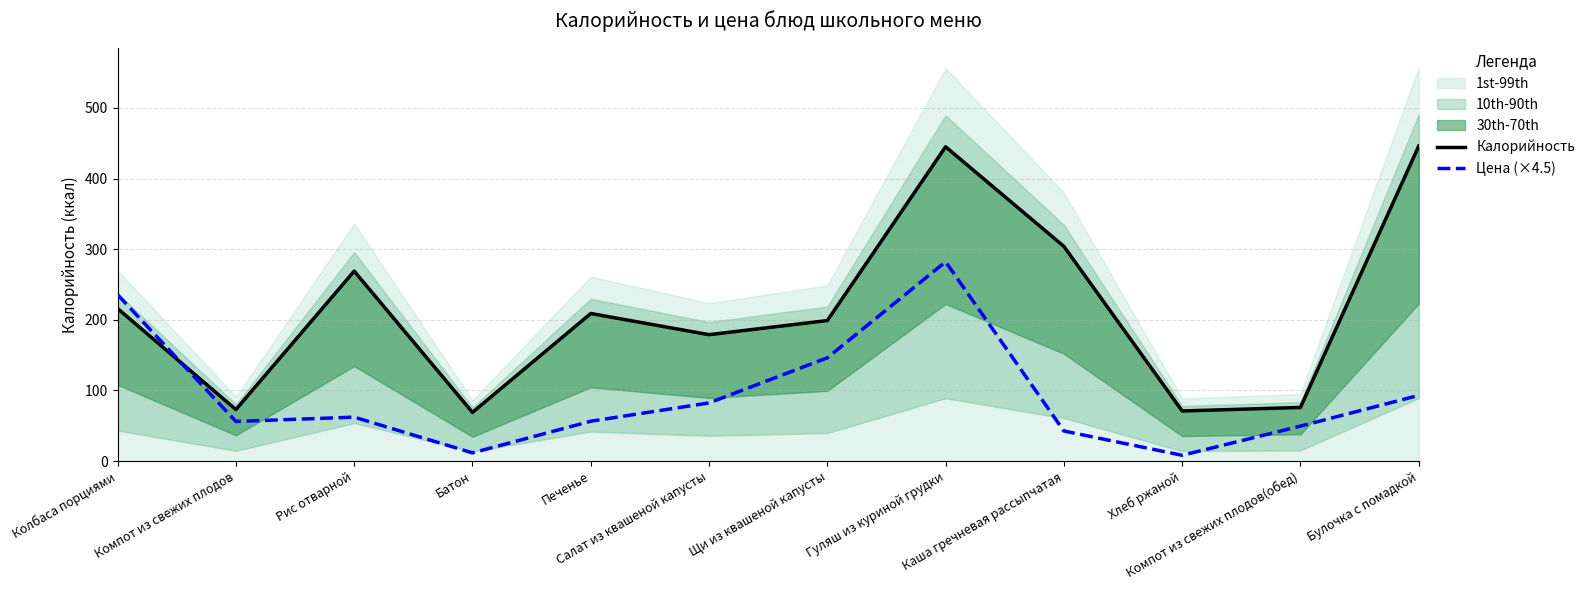

How many interior local peaks does the Цена (×4.5) series have?

2